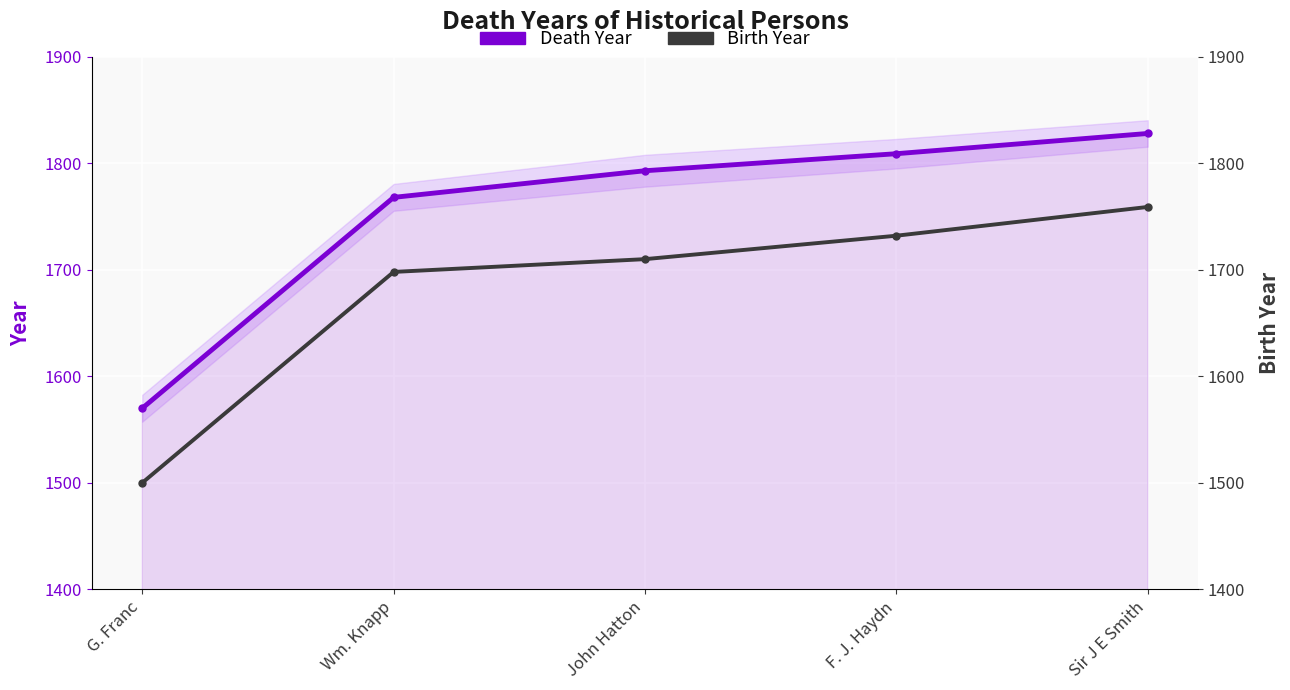

True or false: Birth Year and Death Year intersect in this chart.

False